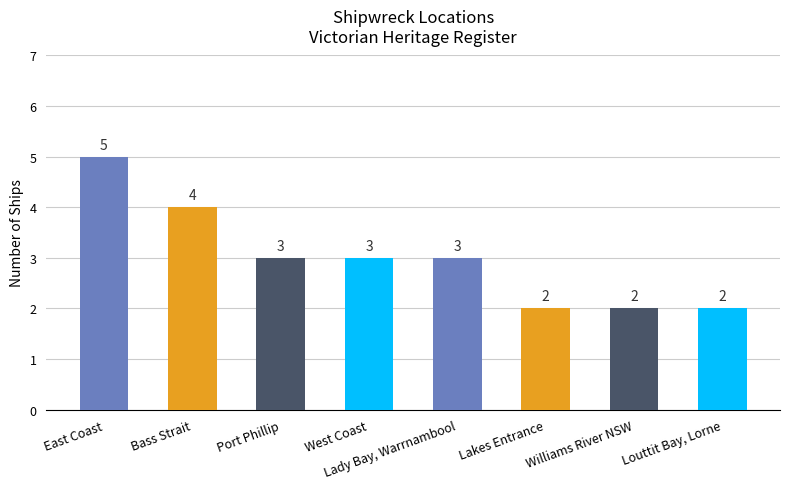

Count the number of data series in this chart.

1